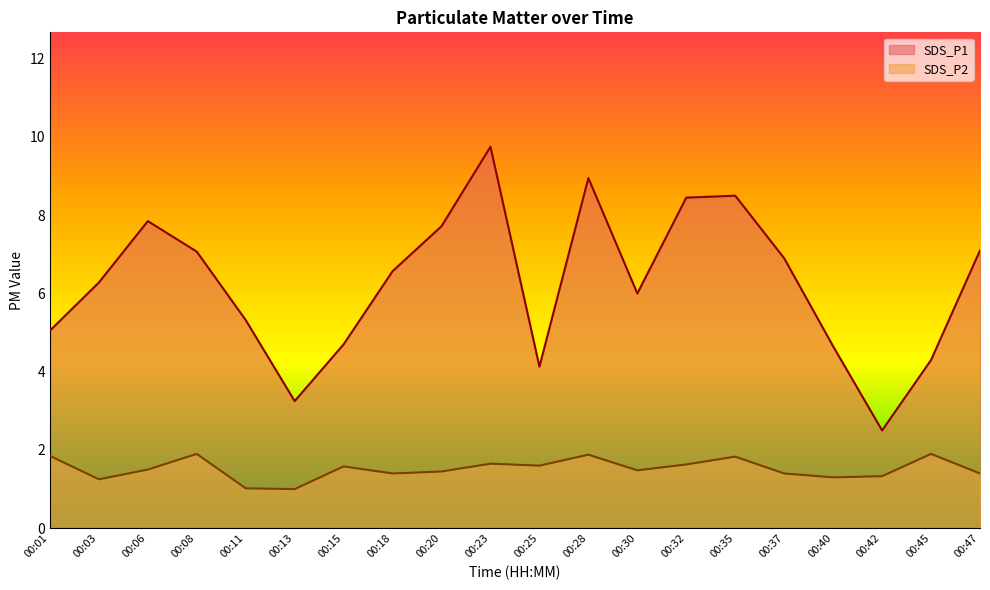

True or false: SDS_P1 has a value of 5.0 at 00:01.

True